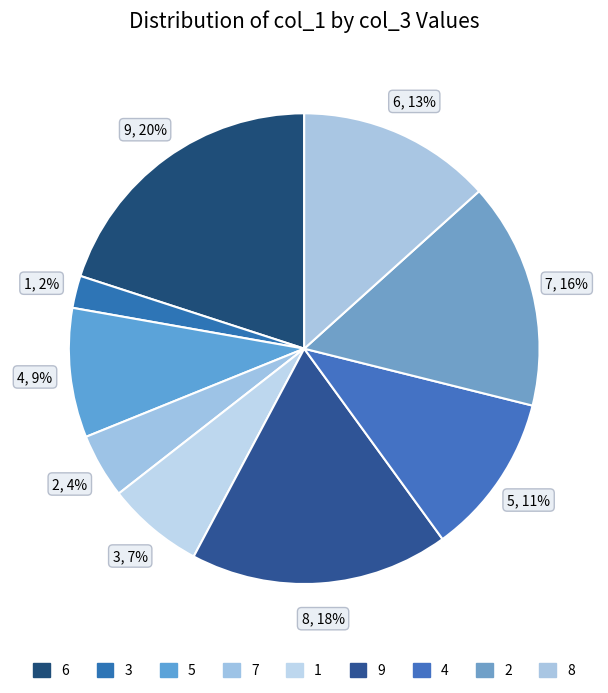

Does any single category account for the majority?

No